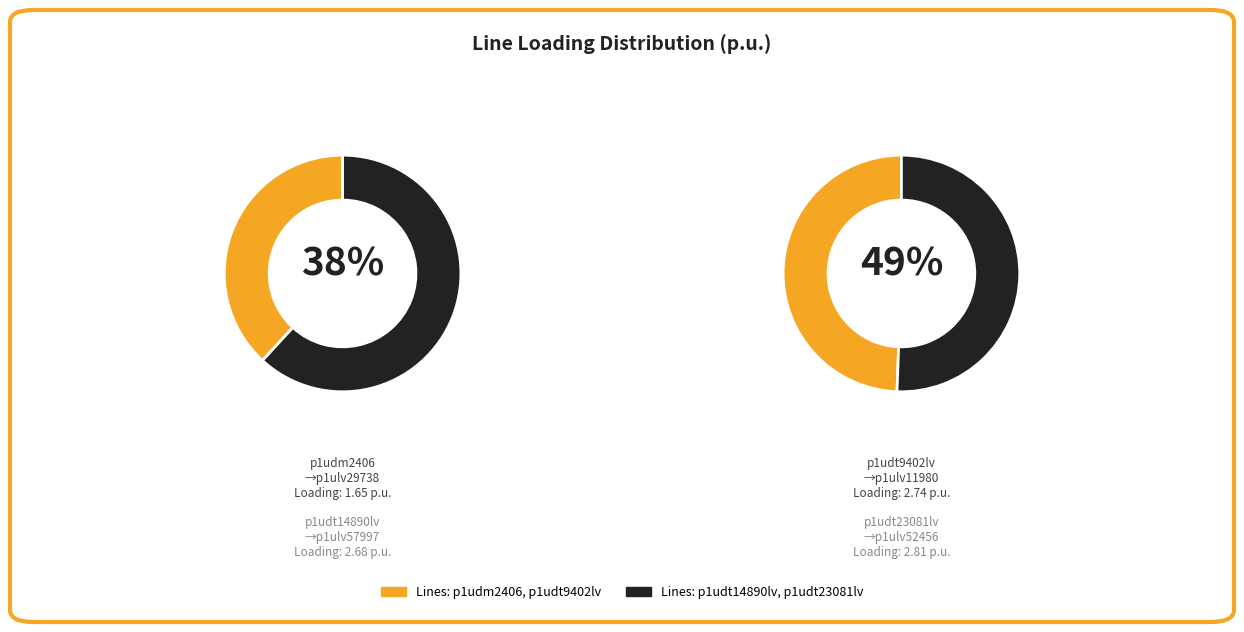

How many segments does this pie chart have?

4